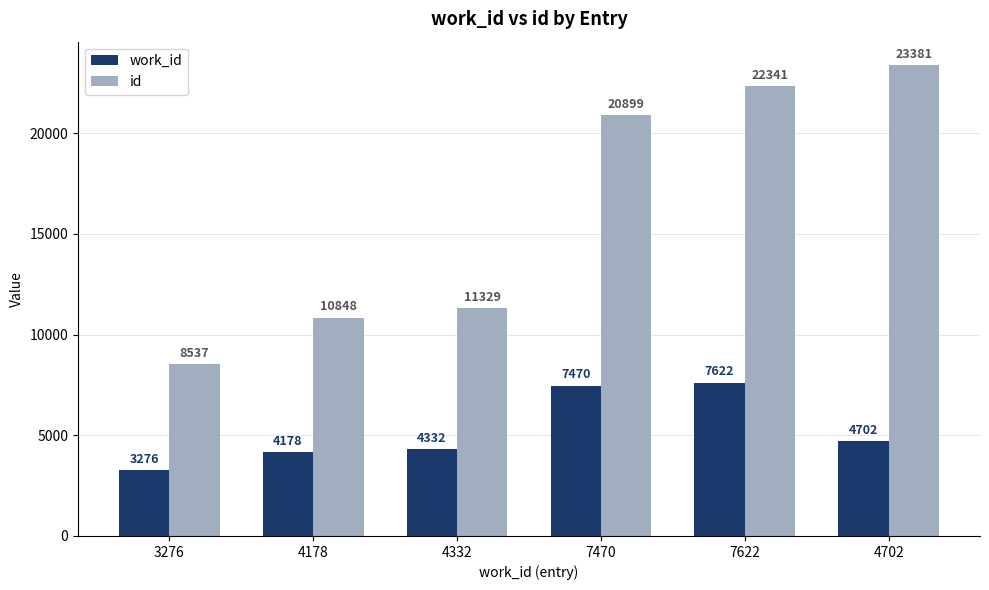

The id series shows 3655 at 4332. True or false?

False